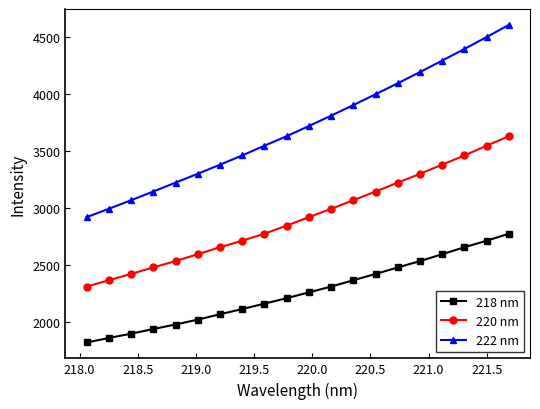

Which series has the largest total across all categories?

222 nm